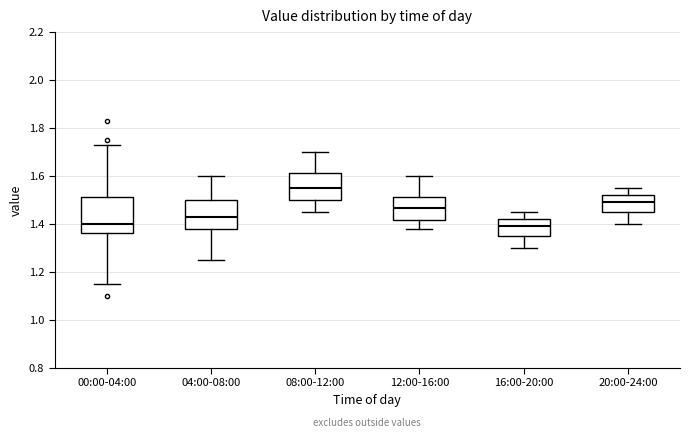

Reading left to right, transcribe this box plot: for each box, give where its median line is, the range the box spans, and where its two whiskers end, as read against the y-axis. The values are not printed on the chart, so give them approximately, as read against the axis.

00:00-04:00: median 1.40, box 1.36 to 1.52, whiskers 1.16 to 1.74
04:00-08:00: median 1.44, box 1.38 to 1.50, whiskers 1.26 to 1.60
08:00-12:00: median 1.56, box 1.50 to 1.62, whiskers 1.46 to 1.70
12:00-16:00: median 1.46, box 1.42 to 1.52, whiskers 1.38 to 1.60
16:00-20:00: median 1.40, box 1.36 to 1.42, whiskers 1.30 to 1.46
20:00-24:00: median 1.50, box 1.46 to 1.52, whiskers 1.40 to 1.56